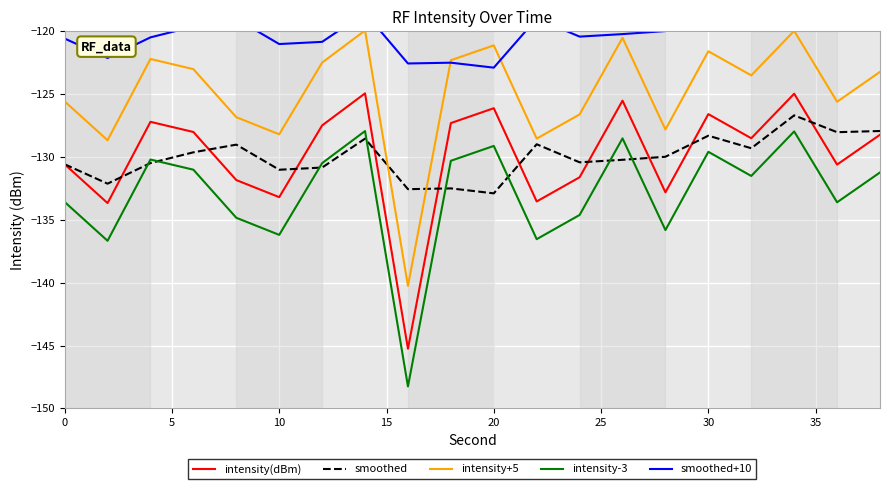

What is the maximum value for intensity(dBm)?

-124.9